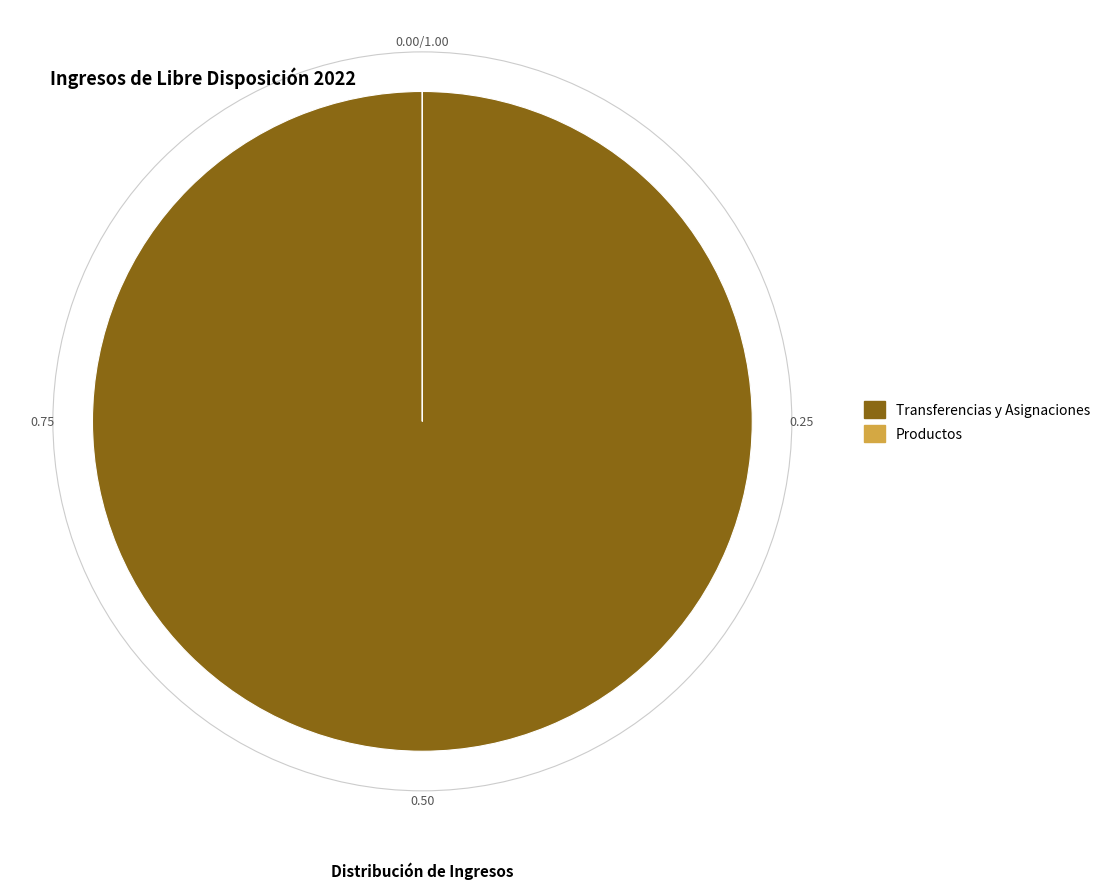

Which category has the biggest portion of the pie?

Transferencias y Asignaciones